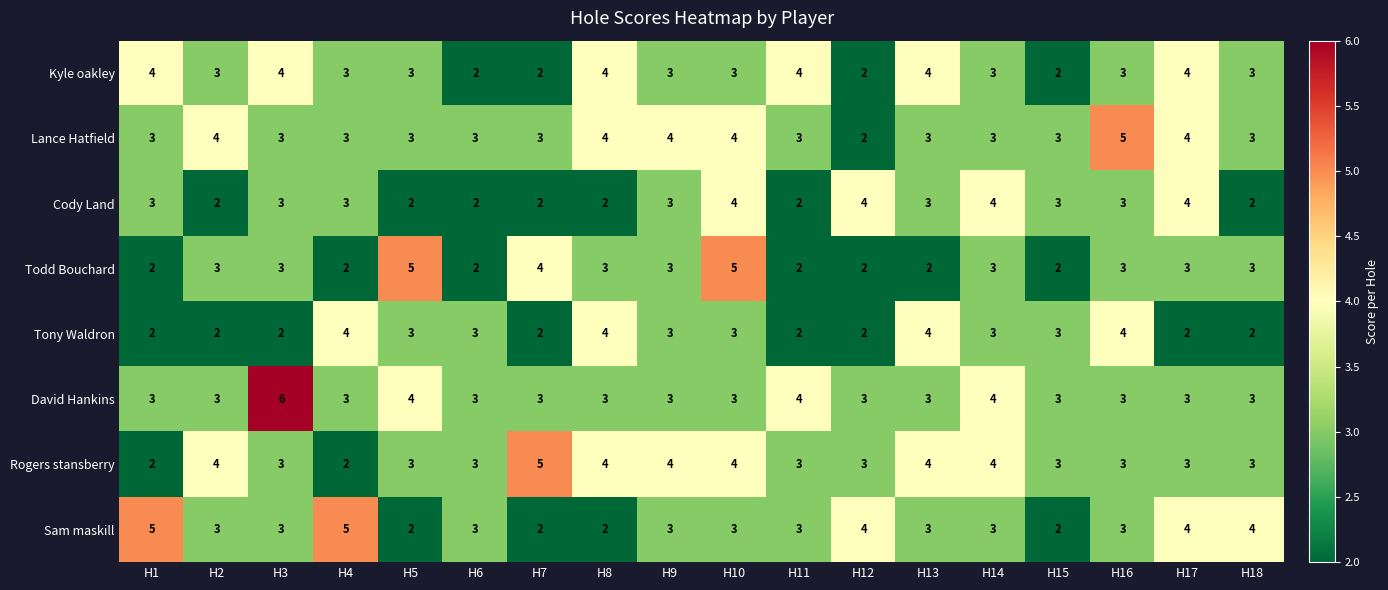

What value does the Lance Hatfield series have at H4?

3